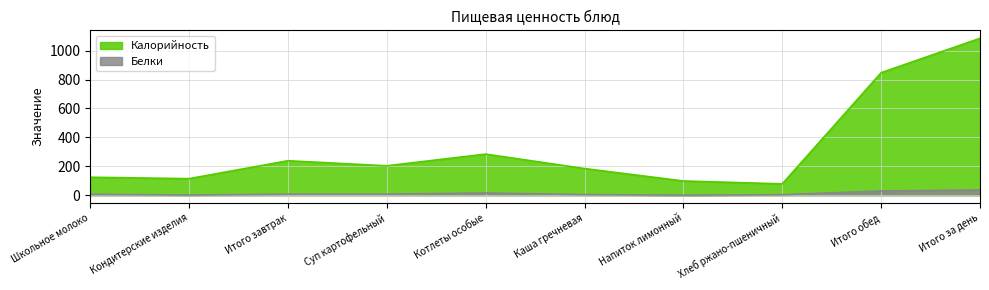

Is it true that Белки equals 3 at Хлеб ржано-пшеничный?

True